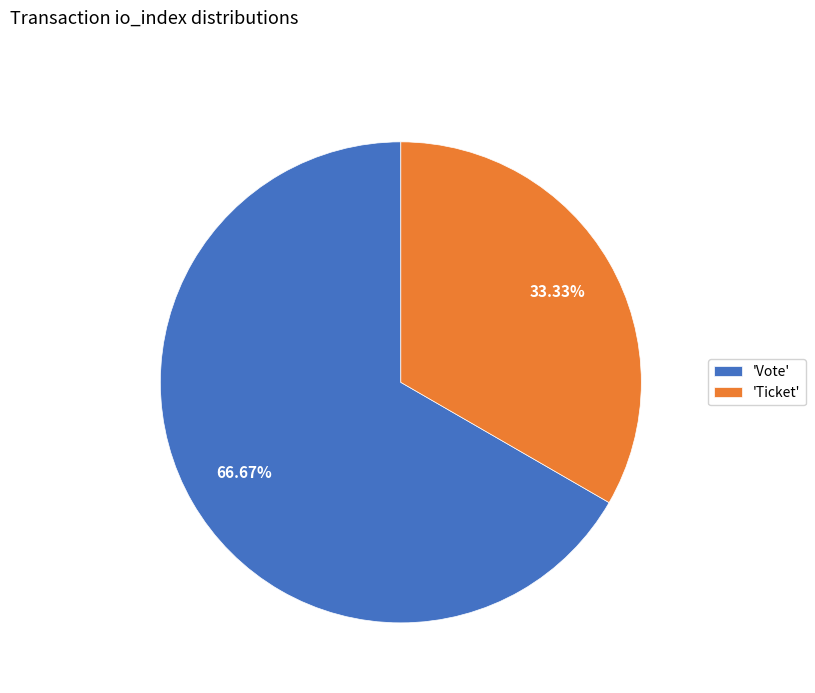

How many segments does this pie chart have?

2